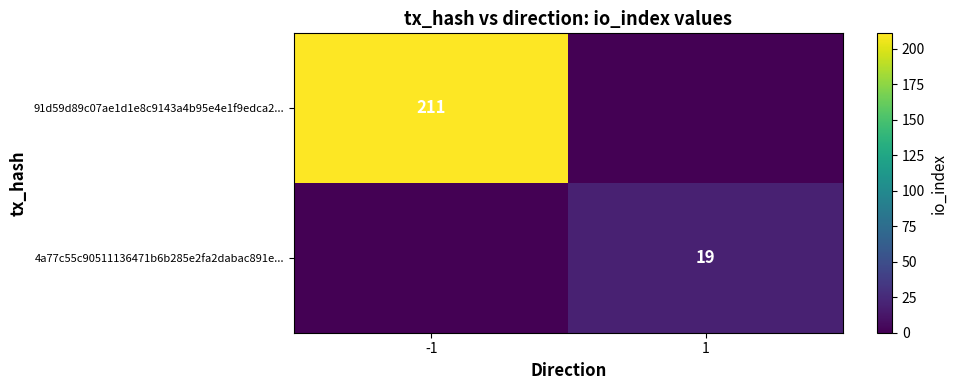

The 4a77c55c90511136471b6b285e2fa2dabac891e... series shows 19 at 1. True or false?

True